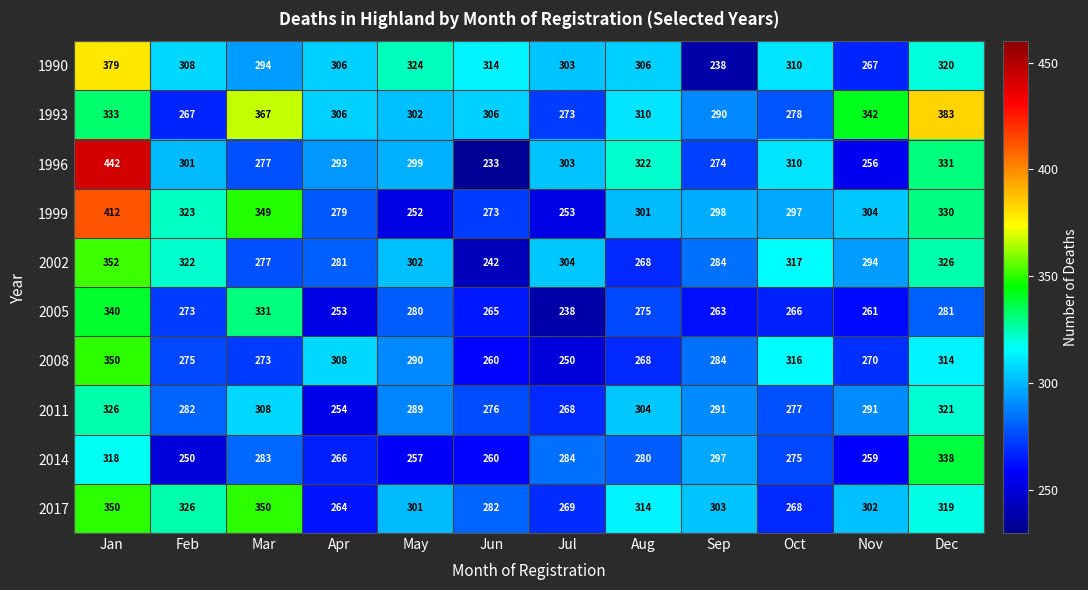

The value of 2017 at Sep is 303. True or false?

True